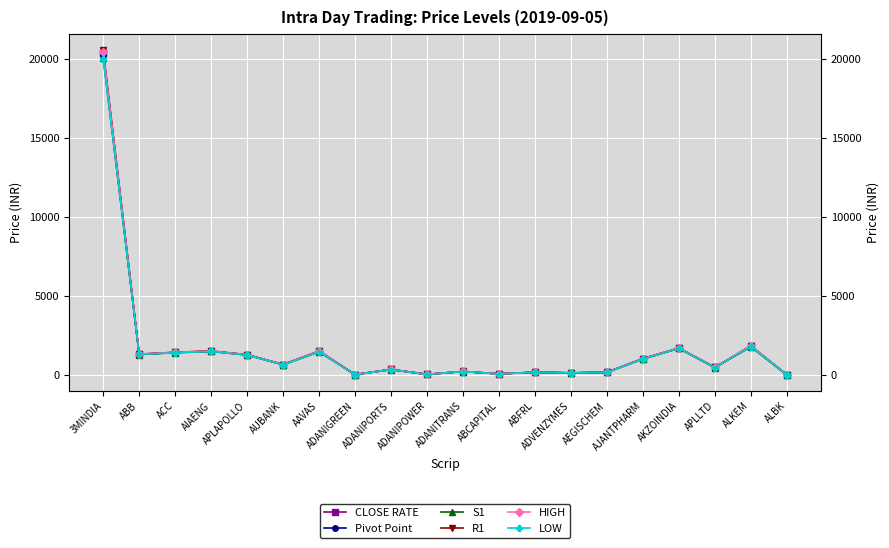

Reading left to right, transcribe all the data shown in this chart.

CLOSE RATE: 3MINDIA=20350.2	ABB=1319.6	ACC=1441.0	AIAENG=1521.2	APLAPOLLO=1291.9	AUBANK=673.5	AAVAS=1509.7	ADANIGREEN=43.9	ADANIPORTS=364.4	ADANIPOWER=56.6	ADANITRANS=236.1	ABCAPITAL=90.4	ABFRL=188.1	ADVENZYMES=149.1	AEGISCHEM=186.8	AJANTPHARM=1041.5	AKZOINDIA=1706.8	APLLTD=493.4	ALKEM=1823.5	ALBK=33.4
Pivot Point: 3MINDIA=20264.7	ABB=1324.9	ACC=1437.9	AIAENG=1518.2	APLAPOLLO=1289.5	AUBANK=673.0	AAVAS=1500.5	ADANIGREEN=44.0	ADANIPORTS=362.2	ADANIPOWER=56.7	ADANITRANS=236.6	ABCAPITAL=90.0	ABFRL=187.4	ADVENZYMES=148.1	AEGISCHEM=187.2	AJANTPHARM=1034.8	AKZOINDIA=1712.1	APLLTD=493.1	ALKEM=1838.5	ALBK=33.4
S1: 3MINDIA=20079.4	ABB=1309.8	ACC=1426.9	AIAENG=1505.4	APLAPOLLO=1278.1	AUBANK=668.5	AAVAS=1475.0	ADANIGREEN=43.3	ADANIPORTS=358.8	ADANIPOWER=55.6	ADANITRANS=232.1	ABCAPITAL=88.7	ABFRL=185.9	ADVENZYMES=146.2	AEGISCHEM=184.7	AJANTPHARM=1021.7	AKZOINDIA=1696.7	APLLTD=489.2	ALKEM=1797.0	ALBK=33.1
R1: 3MINDIA=20535.4	ABB=1334.7	ACC=1452.0	AIAENG=1534.0	APLAPOLLO=1303.3	AUBANK=678.0	AAVAS=1535.2	ADANIGREEN=44.6	ADANIPORTS=367.9	ADANIPOWER=57.7	ADANITRANS=240.5	ABCAPITAL=91.8	ABFRL=189.6	ADVENZYMES=151.0	AEGISCHEM=189.3	AJANTPHARM=1054.7	AKZOINDIA=1722.1	APLLTD=497.2	ALKEM=1865.0	ALBK=33.6
HIGH: 3MINDIA=20450.0	ABB=1340.0	ACC=1449.0	AIAENG=1531.0	APLAPOLLO=1301.0	AUBANK=677.5	AAVAS=1526.0	ADANIGREEN=44.8	ADANIPORTS=365.8	ADANIPOWER=57.8	ADANITRANS=241.0	ABCAPITAL=91.5	ABFRL=188.9	ADVENZYMES=150.0	AEGISCHEM=189.7	AJANTPHARM=1048.0	AKZOINDIA=1727.5	APLLTD=496.9	ALKEM=1880.0	ALBK=33.6
LOW: 3MINDIA=19994.0	ABB=1315.0	ACC=1423.8	AIAENG=1502.5	APLAPOLLO=1275.7	AUBANK=668.0	AAVAS=1465.8	ADANIGREEN=43.5	ADANIPORTS=356.6	ADANIPOWER=55.7	ADANITRANS=232.7	ABCAPITAL=88.3	ABFRL=185.2	ADVENZYMES=145.2	AEGISCHEM=185.1	AJANTPHARM=1015.0	AKZOINDIA=1702.0	APLLTD=489.0	ALKEM=1812.0	ALBK=33.1